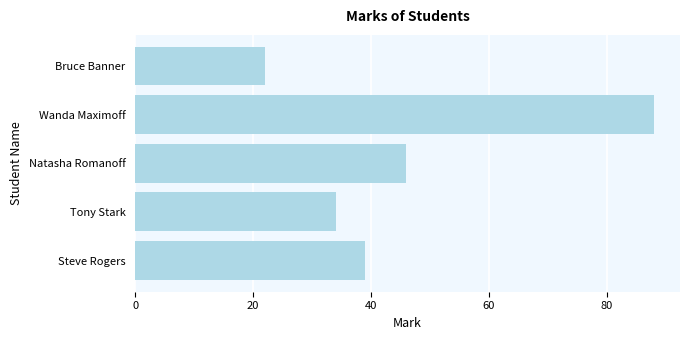

Which label corresponds to the largest value in the chart?

Wanda Maximoff